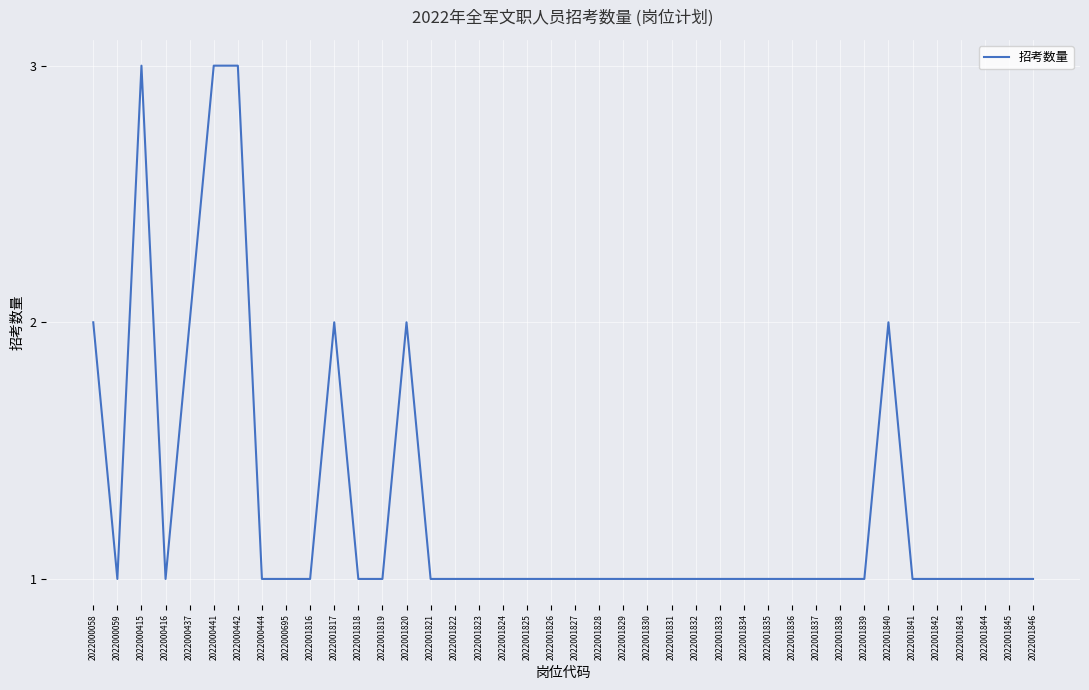

Count the values in the range 1 to 2.

37